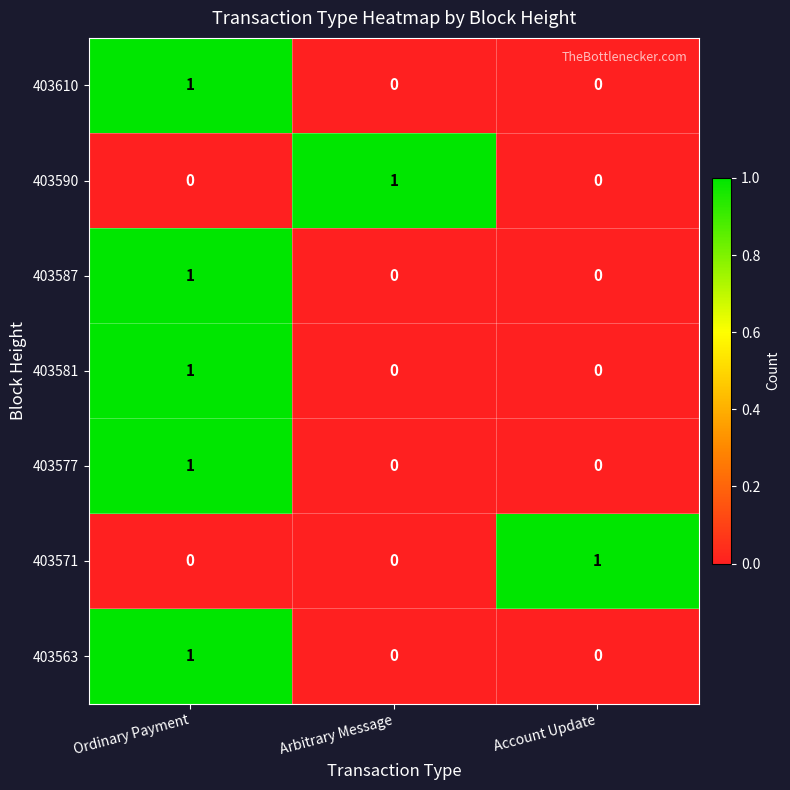

Reading left to right, what are all the values shown in this chart?

403610: 1	0	0
403590: 0	1	0
403587: 1	0	0
403581: 1	0	0
403577: 1	0	0
403571: 0	0	1
403563: 1	0	0